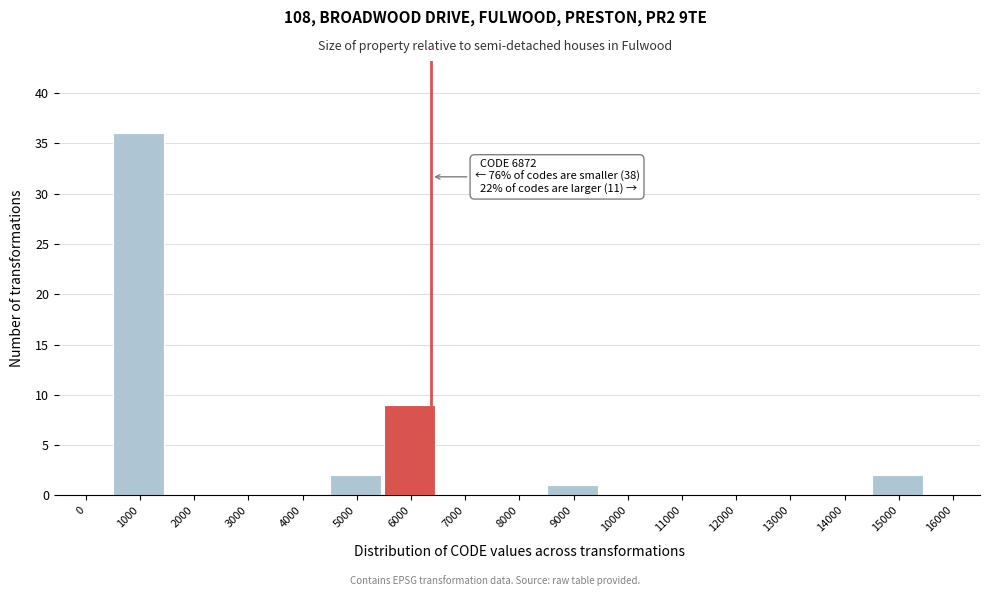

Reading right to left, extract all data points from this chart.

16000=0	15000=2	14000=0	13000=0	12000=0	11000=0	10000=0	9000=1	8000=0	7000=0	6000=9	5000=2	4000=0	3000=0	2000=0	1000=36	0=0